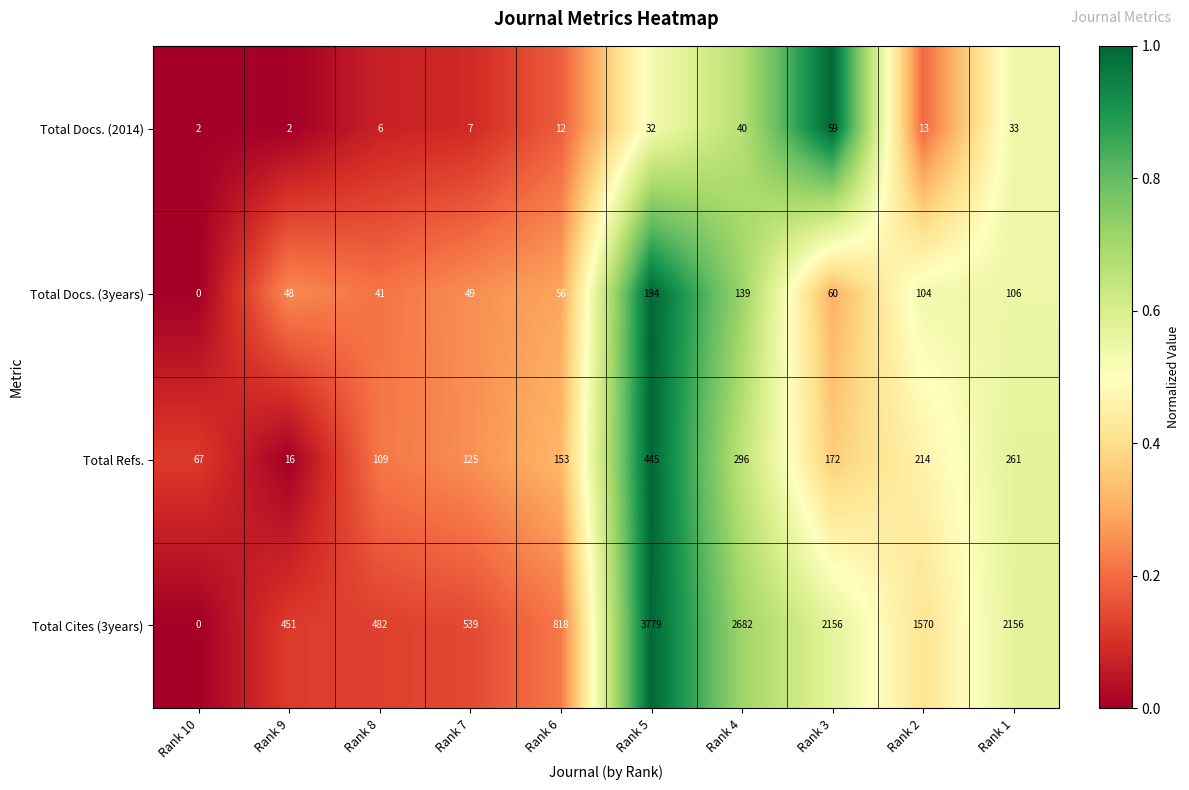

At how many categories does at least one series exceed 0?

10